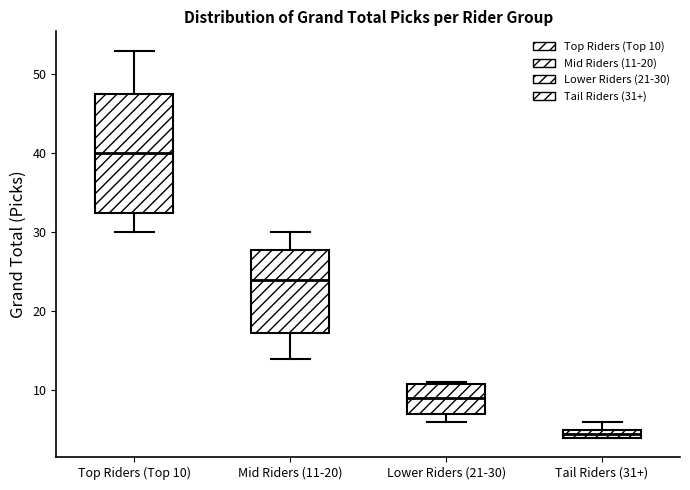

Comparing the boxes themselves (not the whiskers), which one is the tallest?

Top Riders (Top 10)